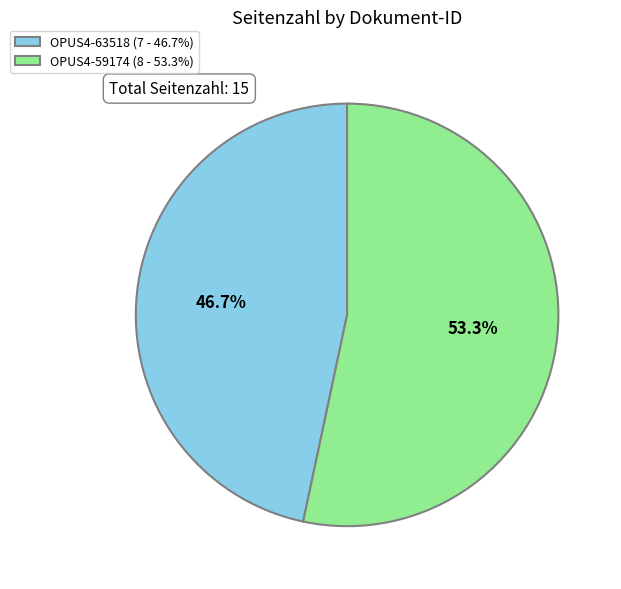

Rank the categories by value from highest to lowest.

OPUS4-59174, OPUS4-63518